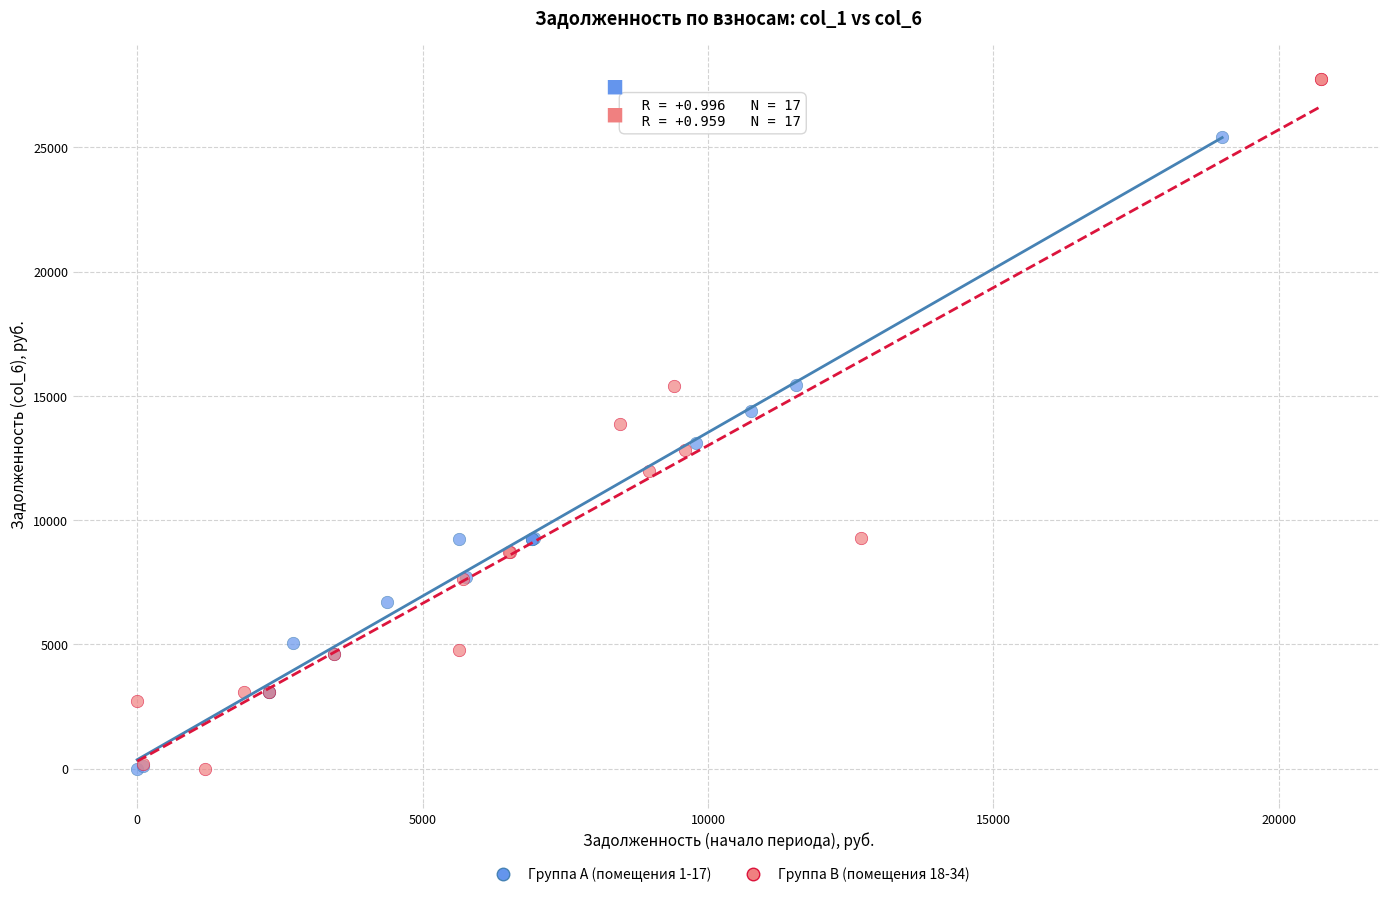

Which series reaches the maximum Y coordinate?

Группа B (помещения 18-34)